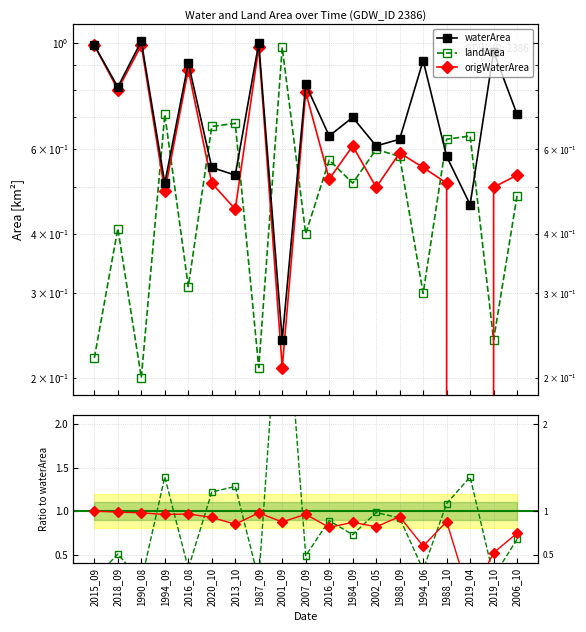

Which category has the lowest value in the origWaterArea series?

2019_04